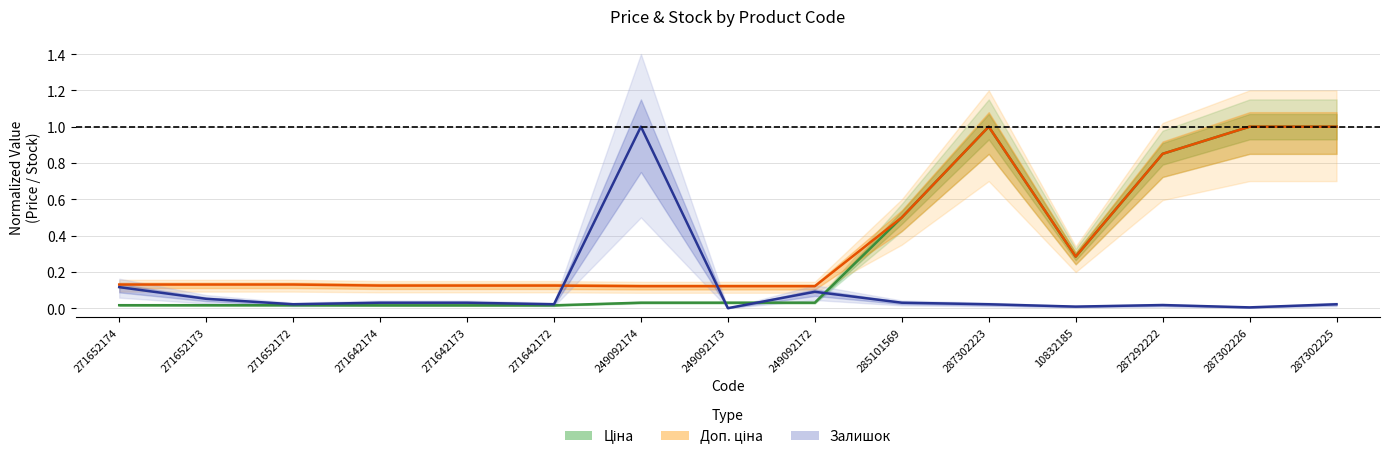

Is it true that Ціна equals 1.0 at 287302225?

True